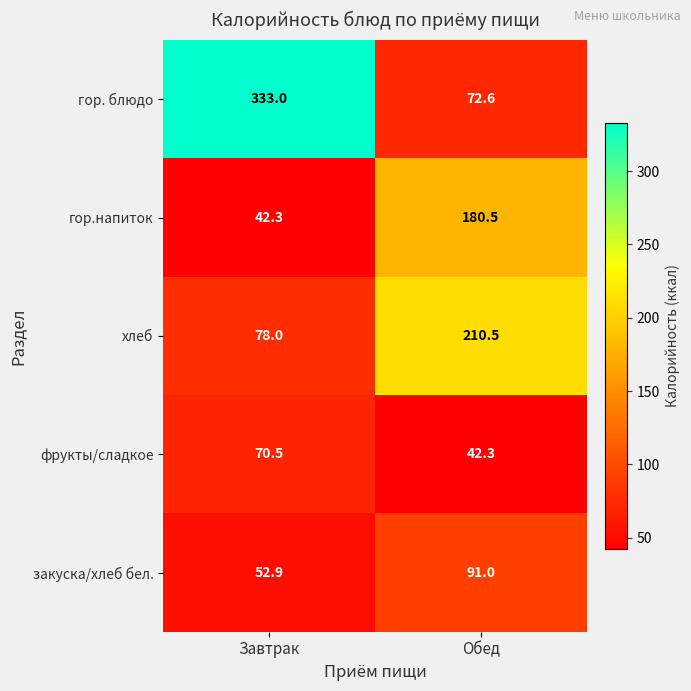

Rank the series by their maximum value, from highest to lowest.

гор. блюдо, хлеб, гор.напиток, закуска/хлеб бел., фрукты/сладкое